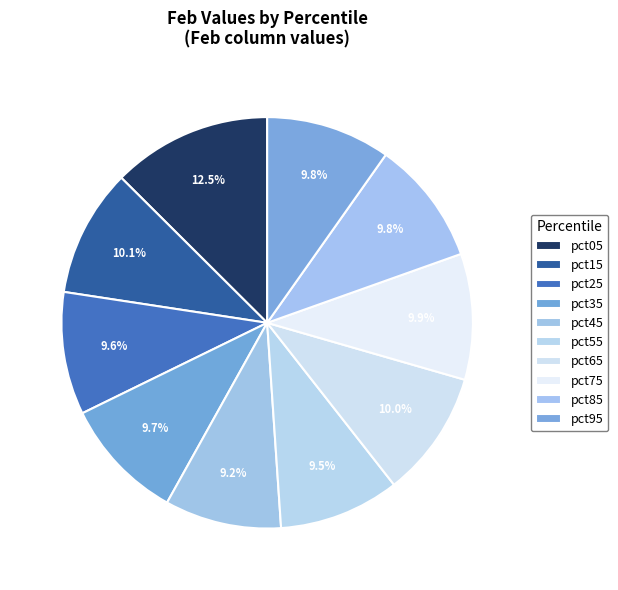

To the nearest percent, what is the combined percentage of pct75 and pct65?

20%